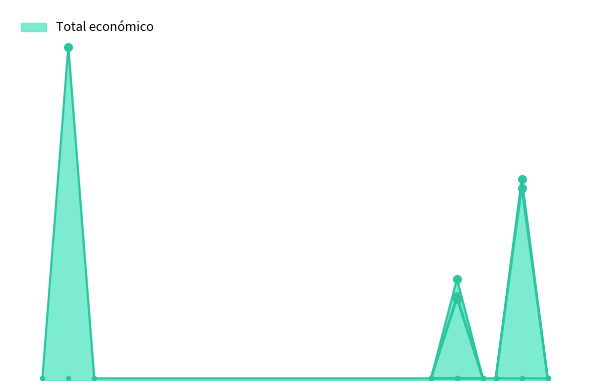

Which has a higher value, 2023 or 2023?

2023